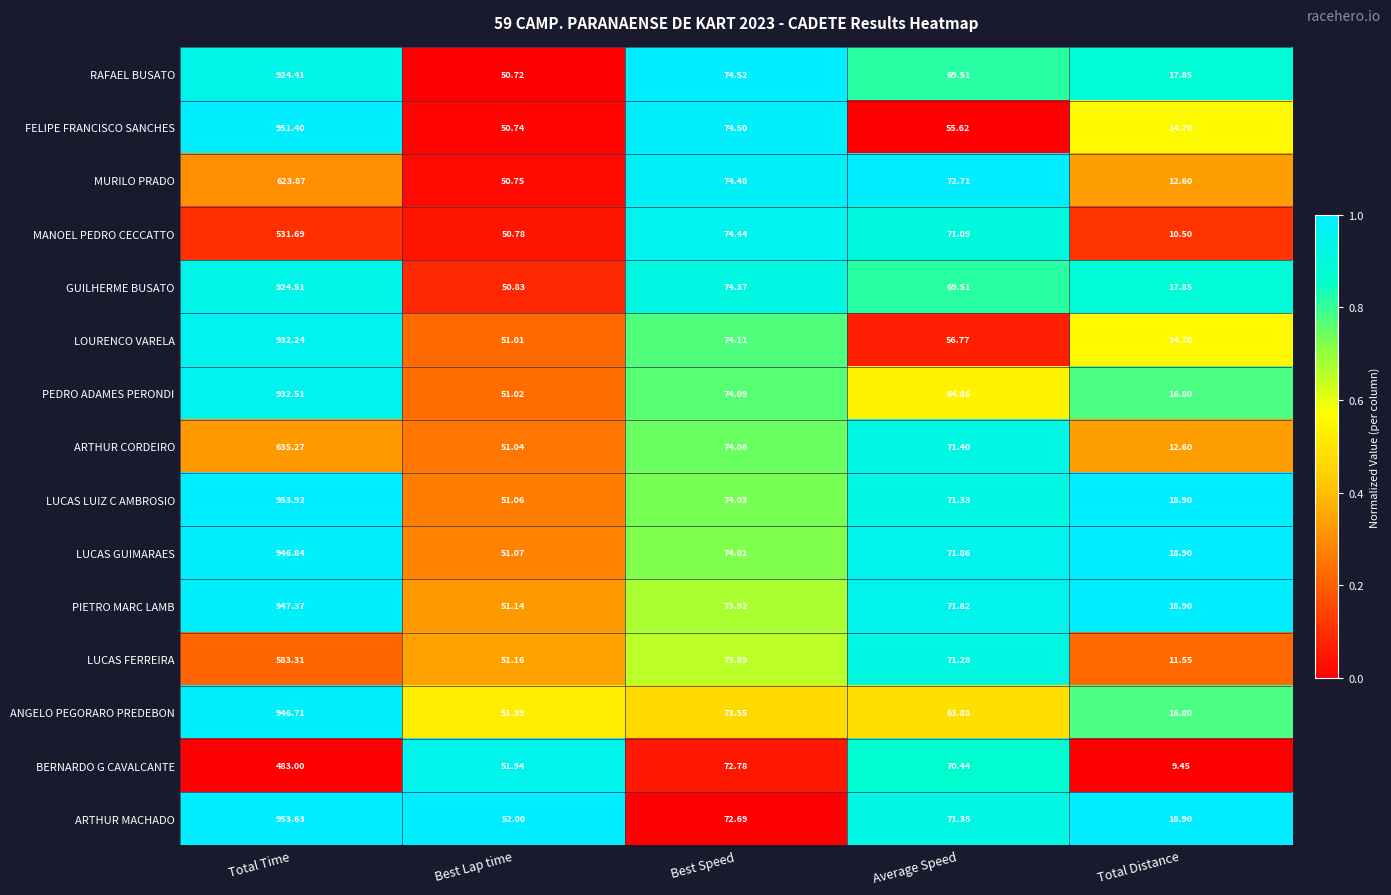

Which series has the largest range (max minus min)?

FELIPE FRANCISCO SANCHES